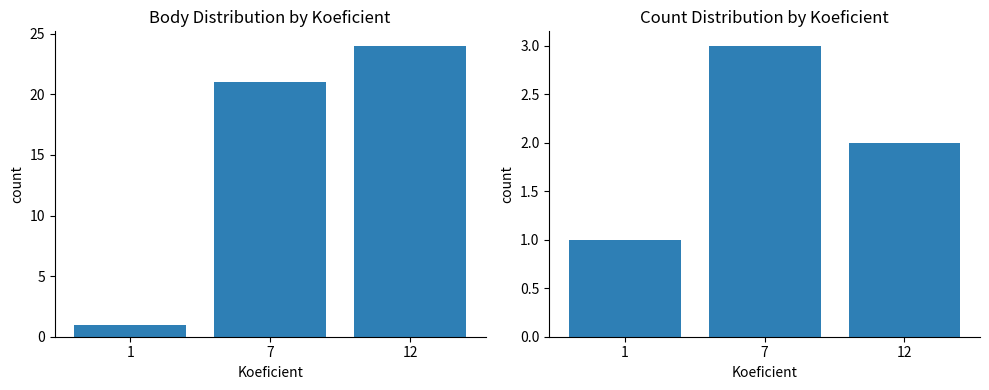

At which category is the sum across all series the highest?

12